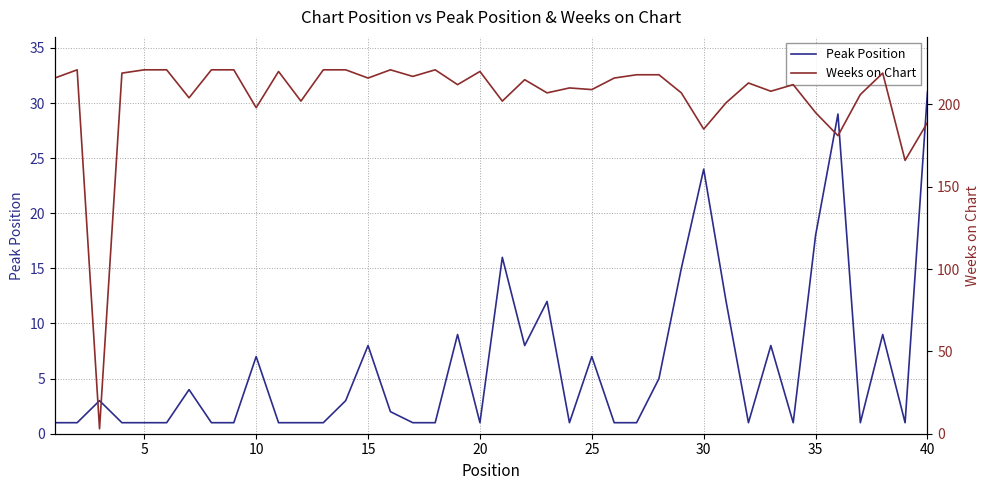

What are all the series names shown in the legend?

Peak Position, Weeks on Chart